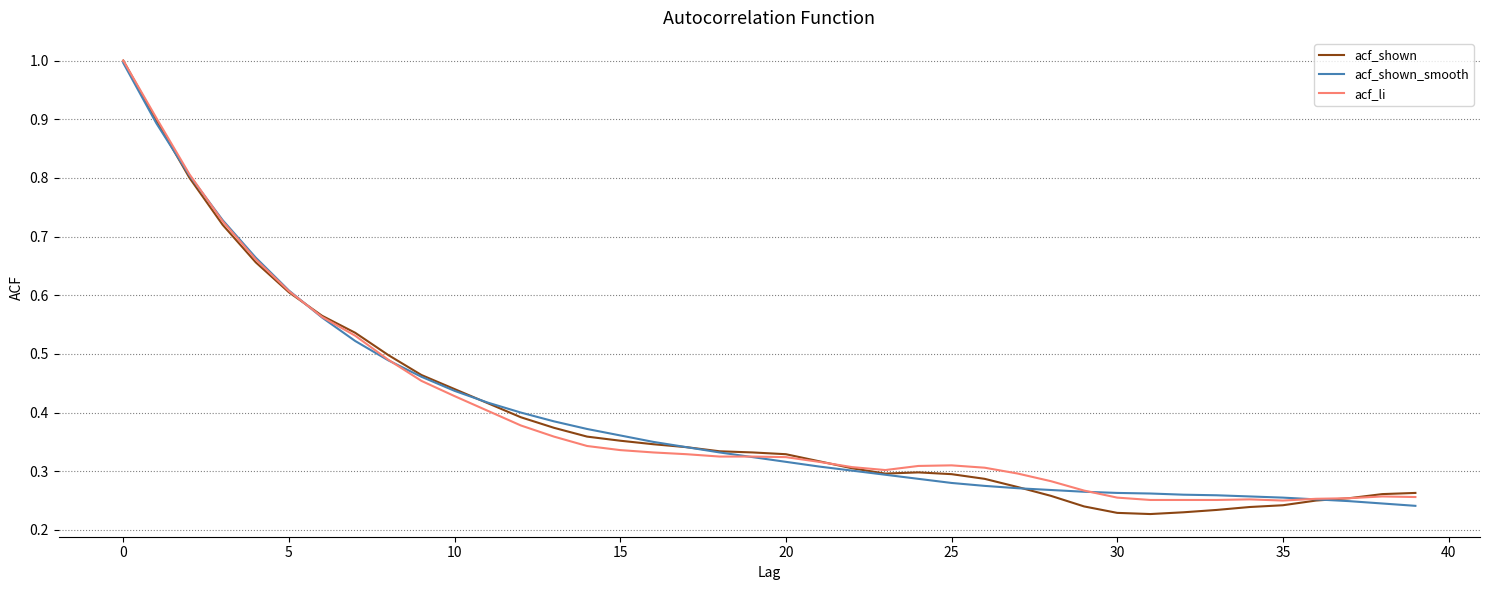

Which series has the largest range (max minus min)?

acf_shown